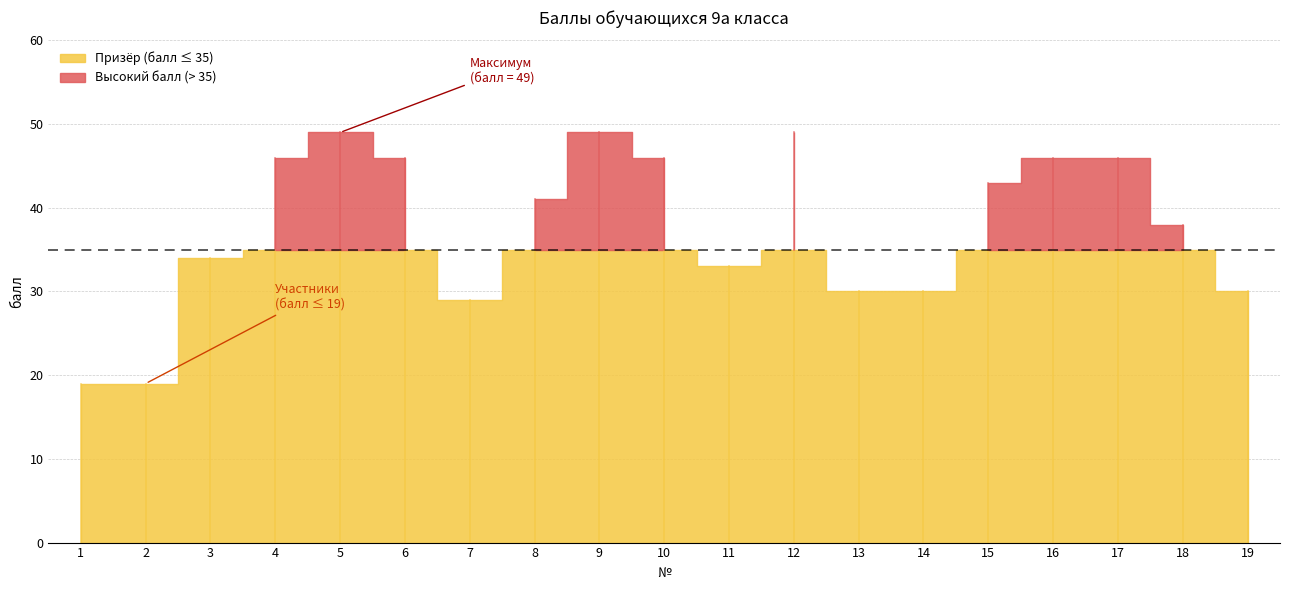

What is the difference between the values at 4 and 1?

27